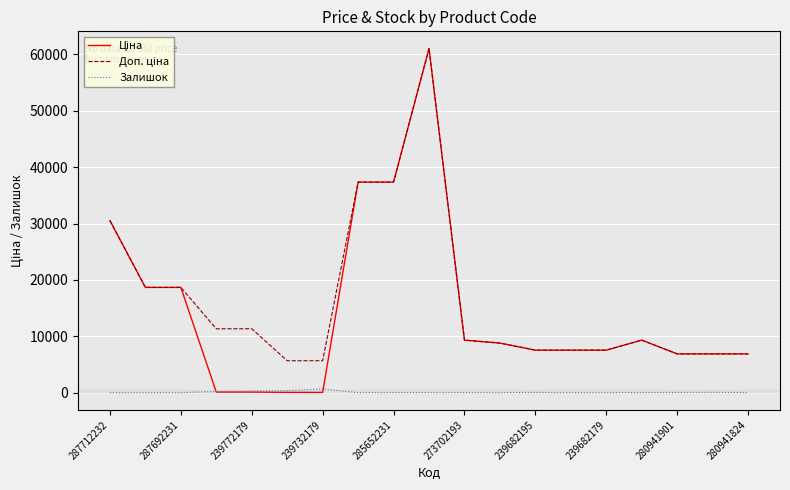

What is the maximum value shown in the chart?

61024.7